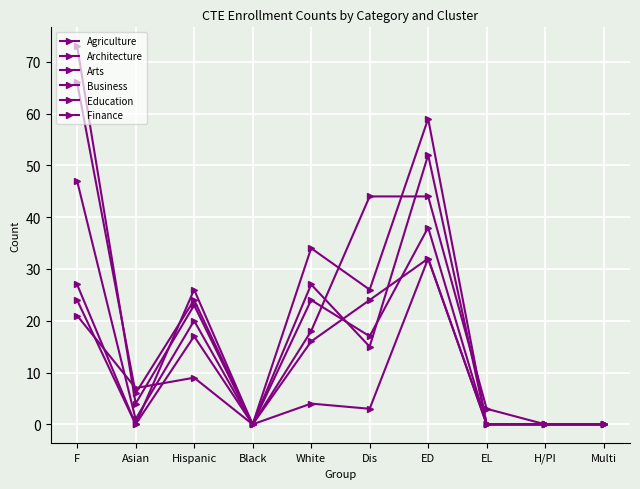

Rank the series by their maximum value, from lowest to highest.

Finance, Architecture, Agriculture, Education, Arts, Business